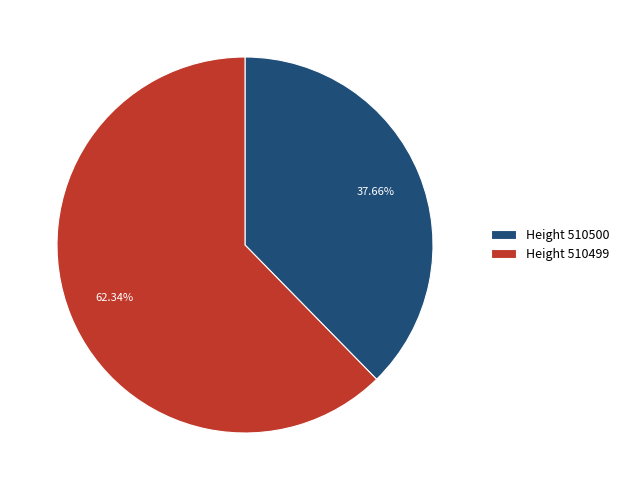

Count the number of slices in the pie.

2